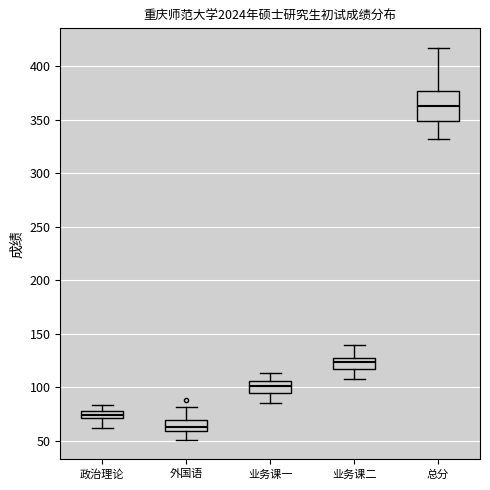

Which box's median line is the highest?

总分